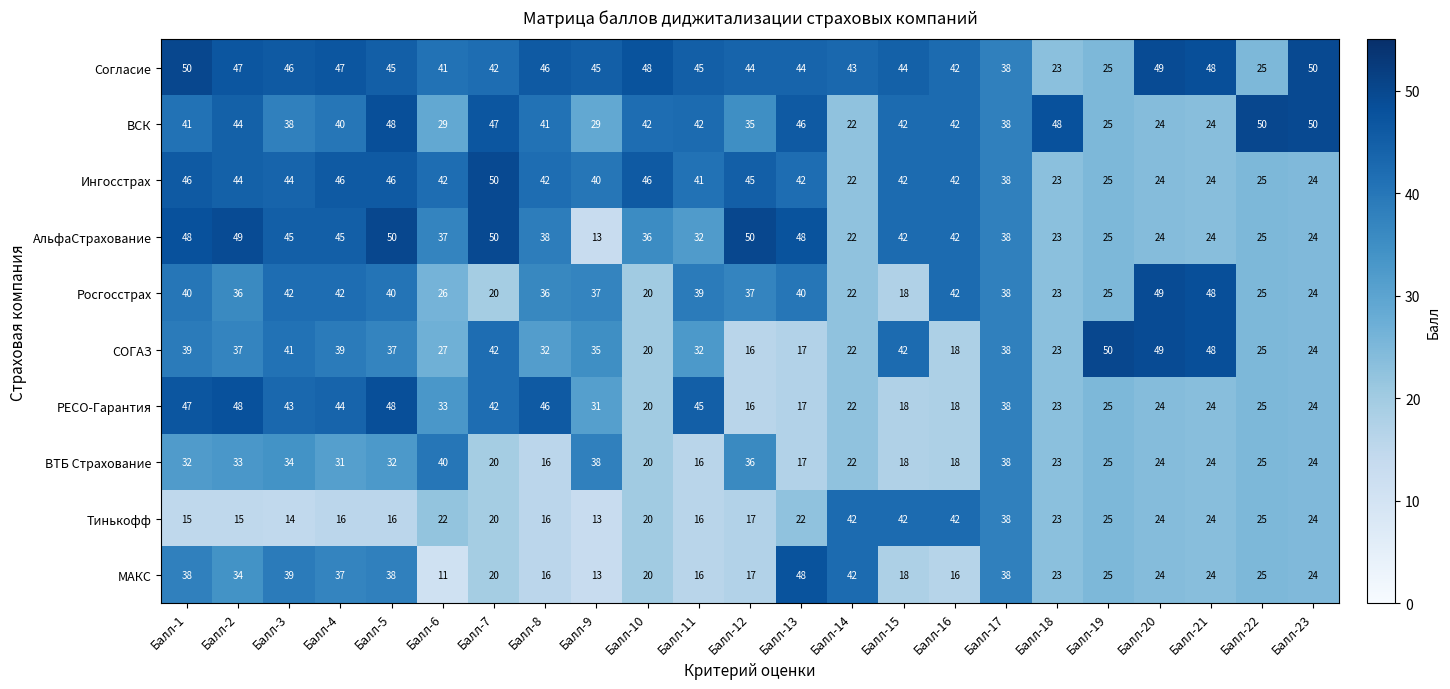

What is the difference between the maximum and minimum values in the ВСК series?

28